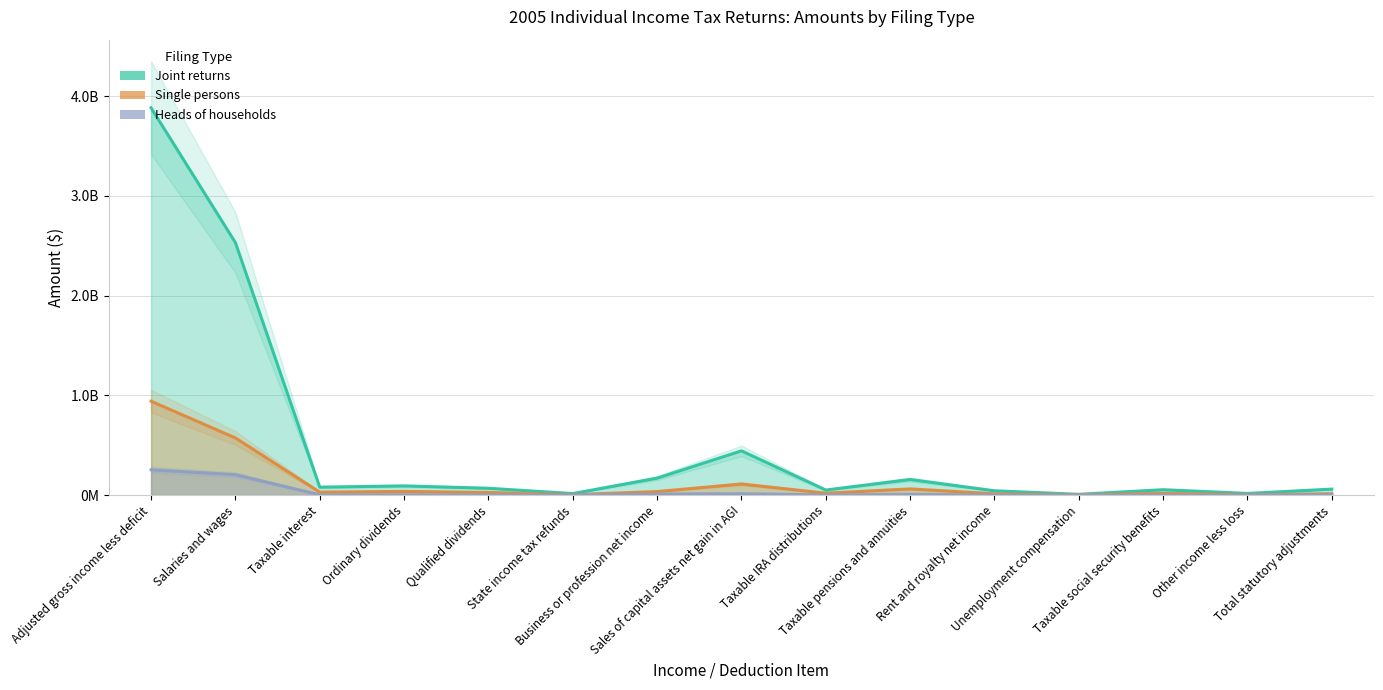

Which series has the largest total across all categories?

Joint returns